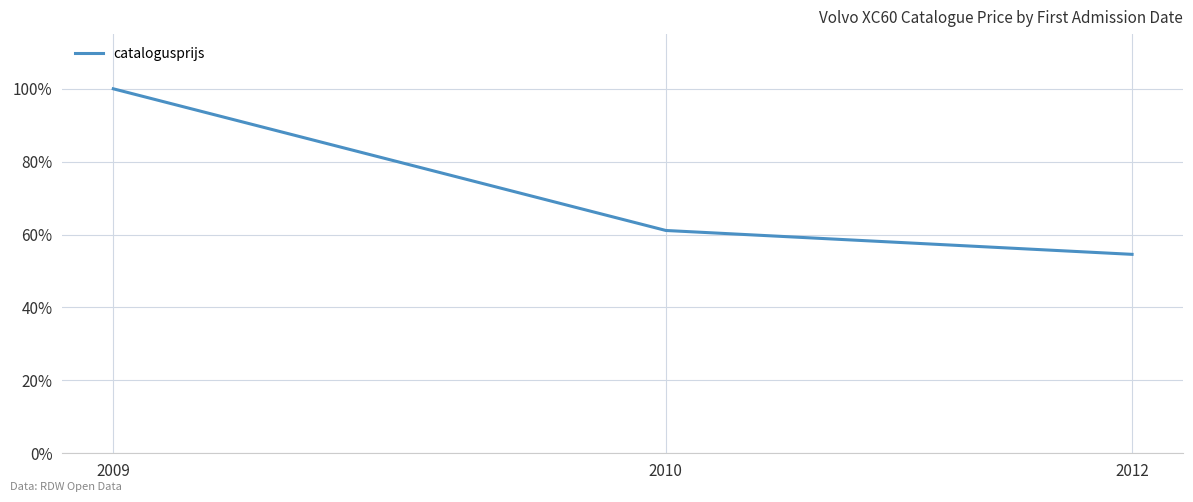

What is the sum of the values at 2010 and 2012?

115.7